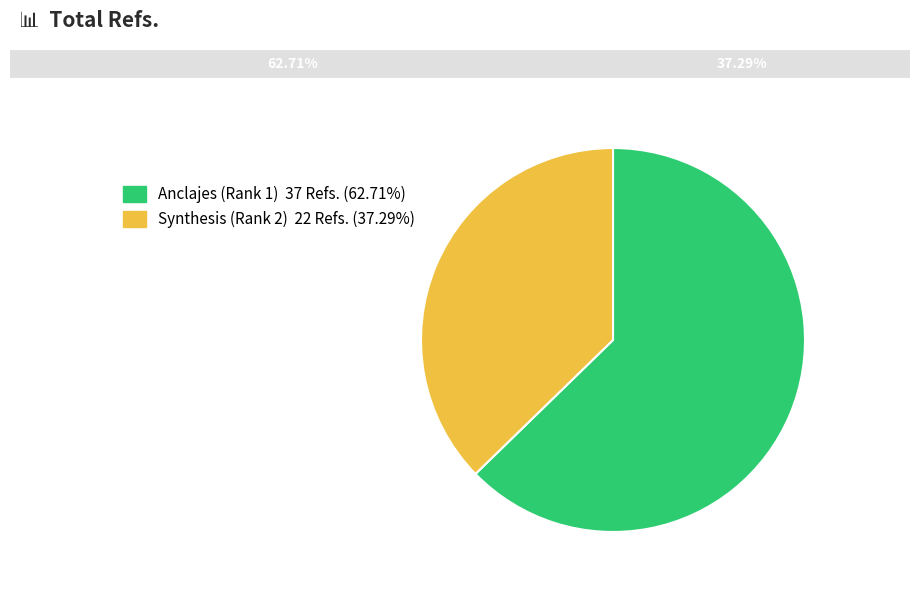

What percentage is NOT represented by Synthesis (Rank 2)?

62.7%